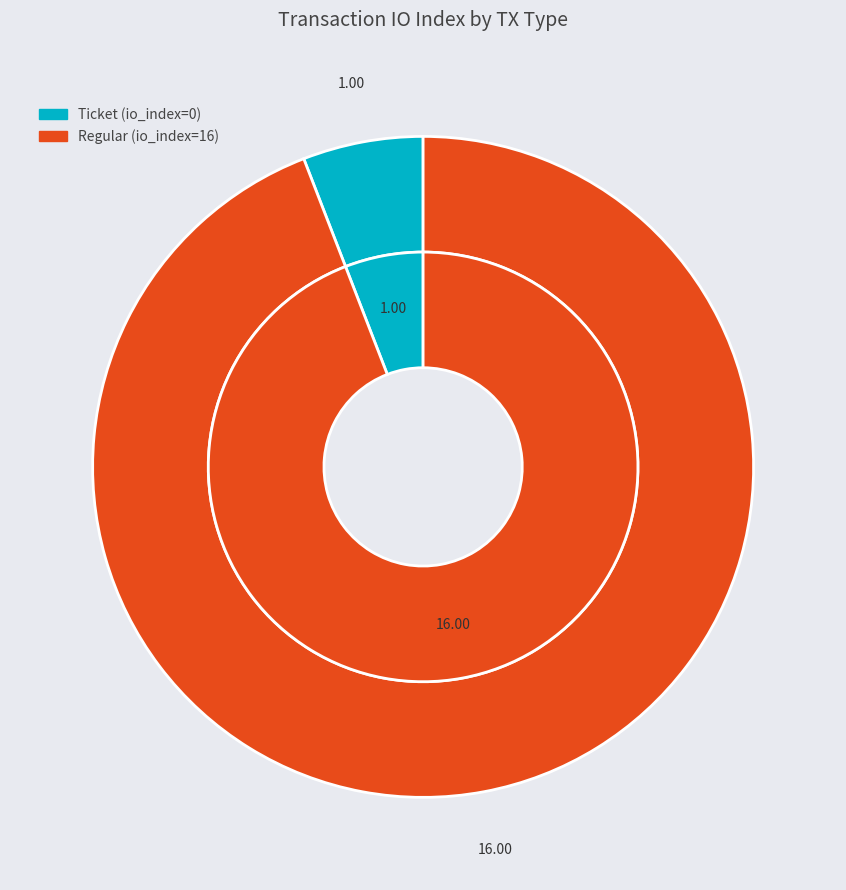

How many slices are in this pie chart?

2